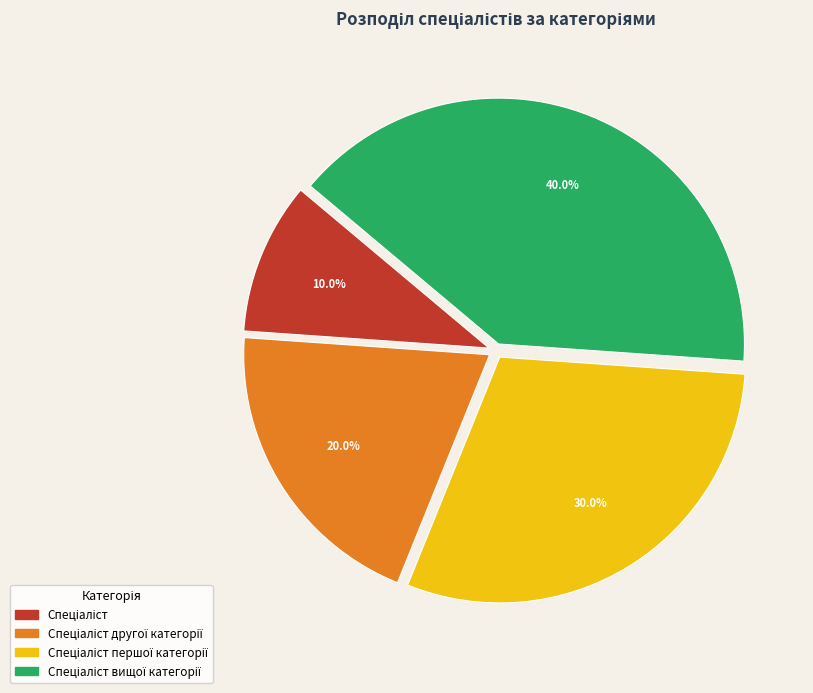

How many segments does this pie chart have?

4